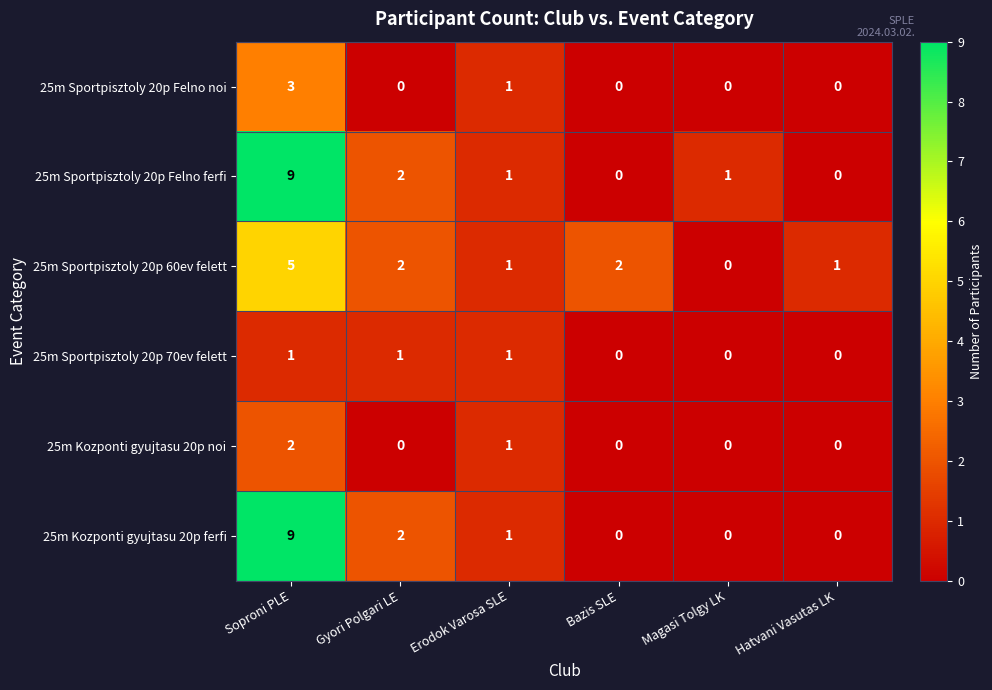

True or false: 25m Sportpisztoly 20p 60ev felett has a value of -2 at Magasi Tolgy LK.

False